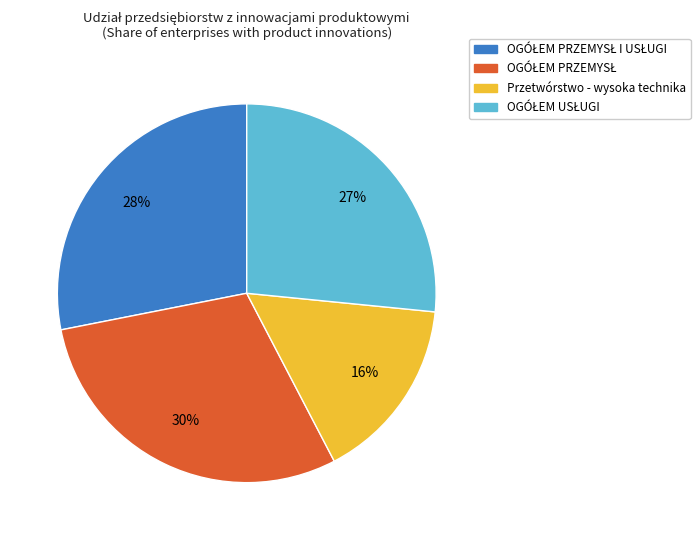

Does any single category account for the majority?

No